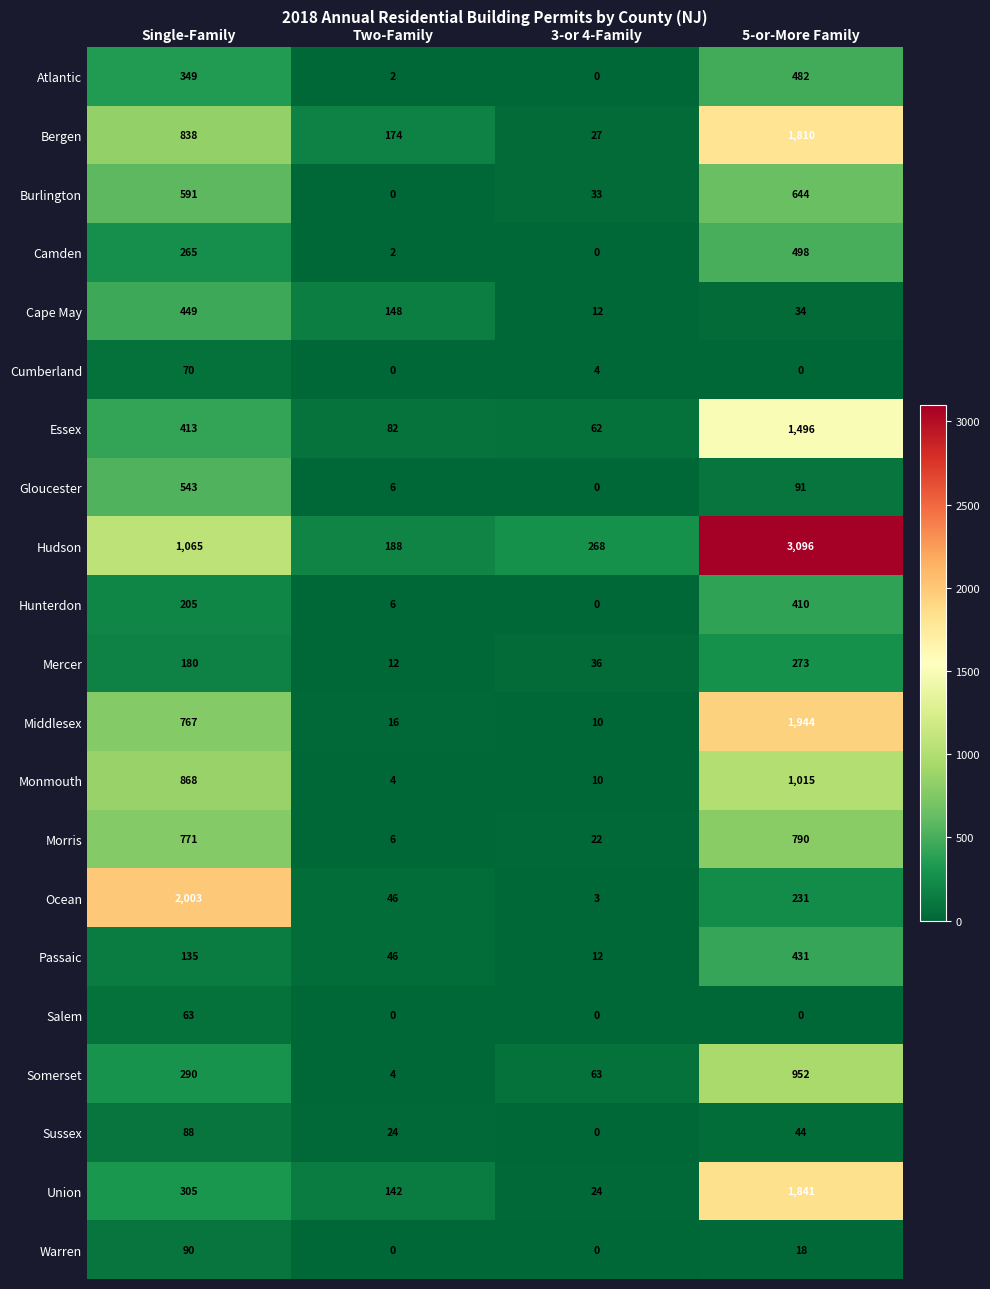

What is the difference between the Monmouth values at Single-Family and 5-or-More Family?

147